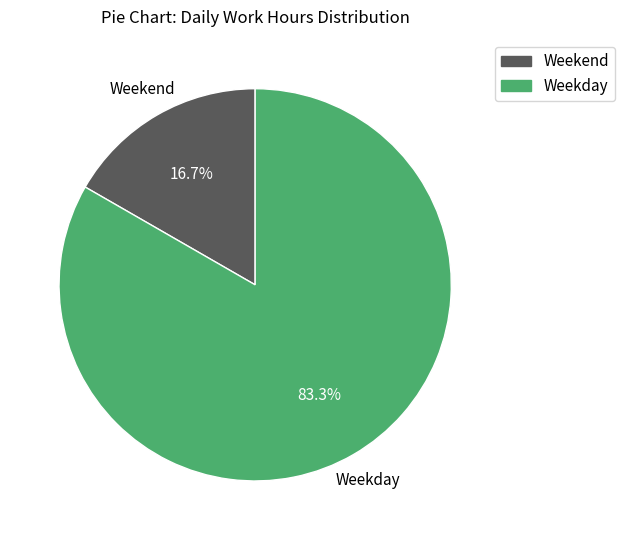

Is there a majority slice in this chart?

Yes